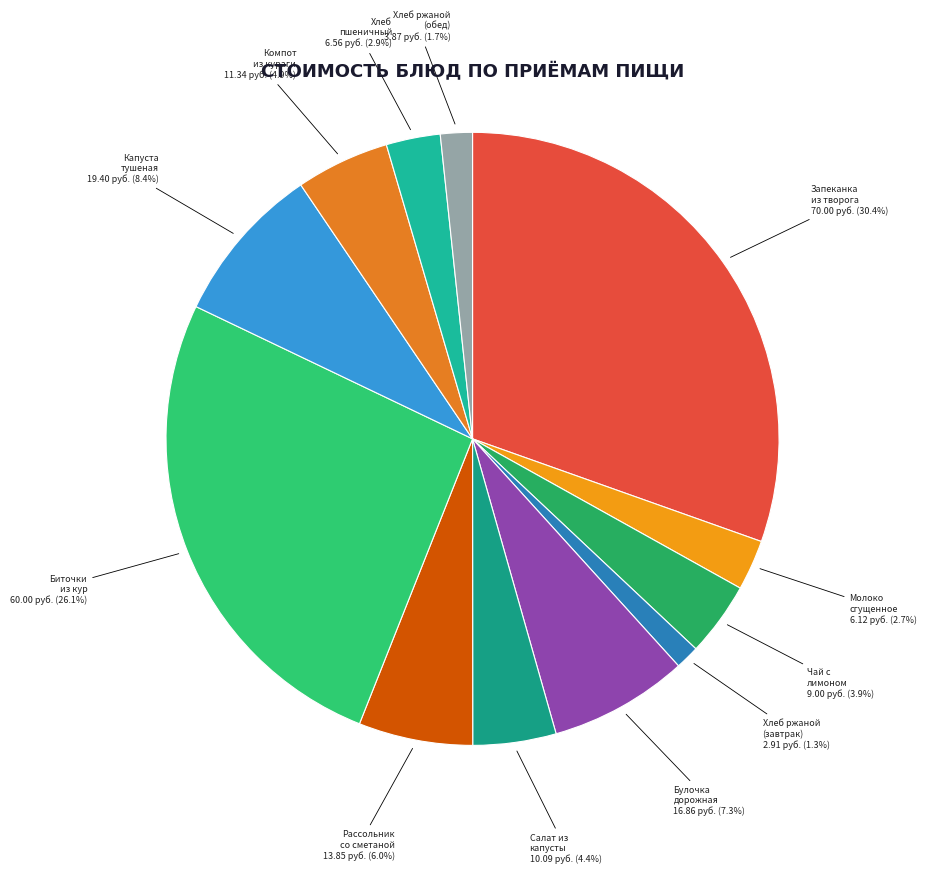

How many slices are in this pie chart?

12